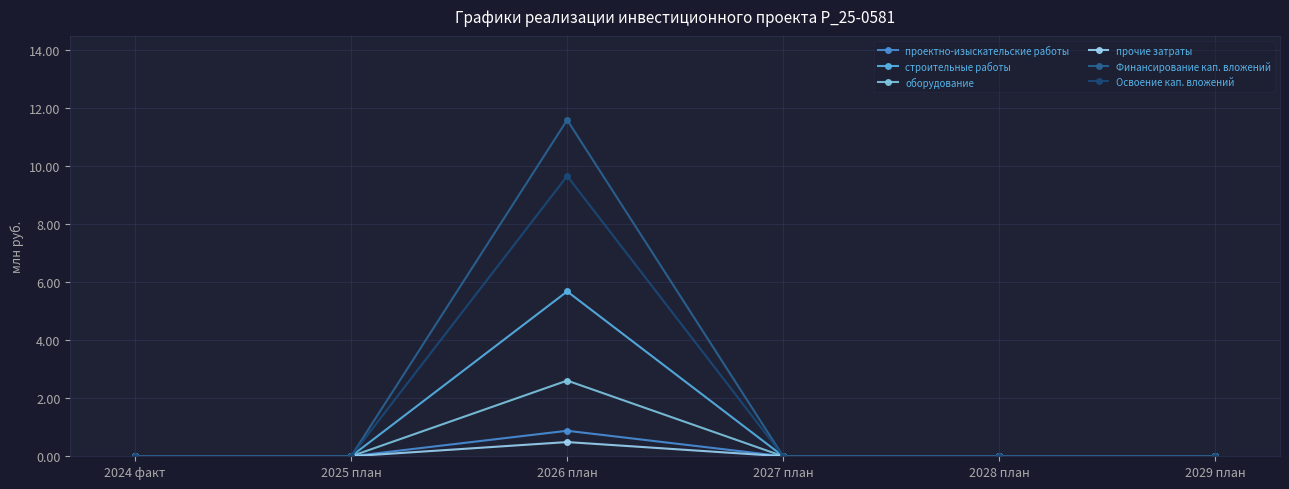

What is the label of the 1st point from the right?

2029 план